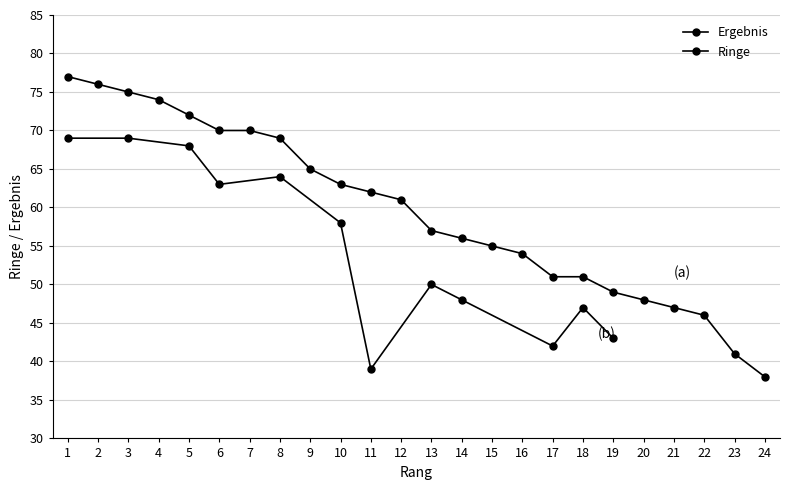

The chart shows a value of 43 at 10. True or false?

False